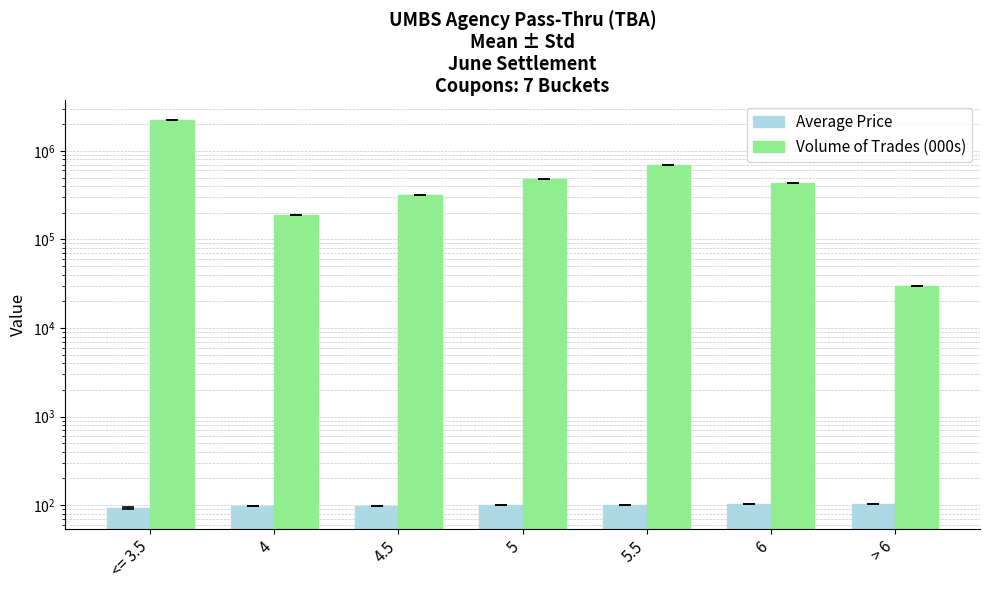

At which label does Volume of Trades (000s) first exceed 437762?

<= 3.5